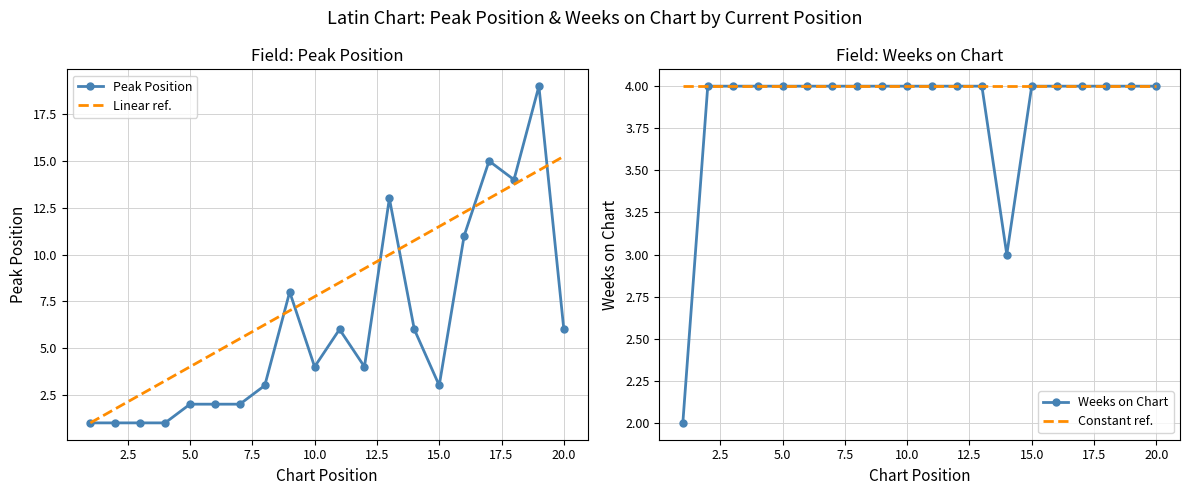

True or false: Constant ref. and Weeks on Chart intersect in this chart.

False